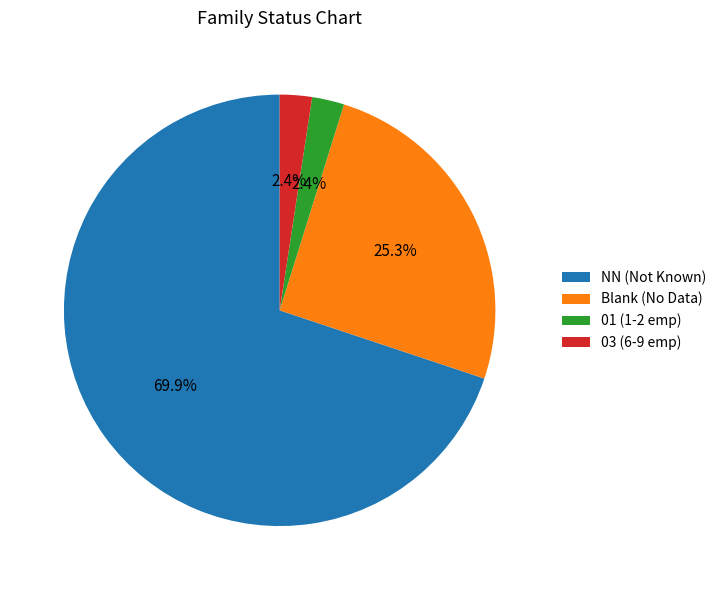

Is there a majority slice in this chart?

Yes